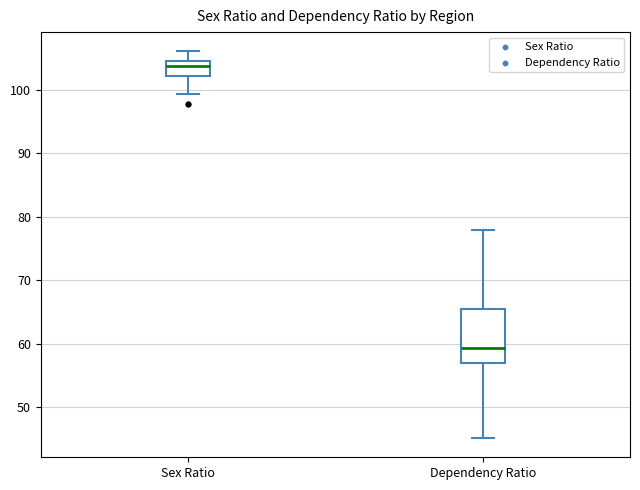

Comparing the boxes themselves (not the whiskers), which one is the tallest?

Dependency Ratio